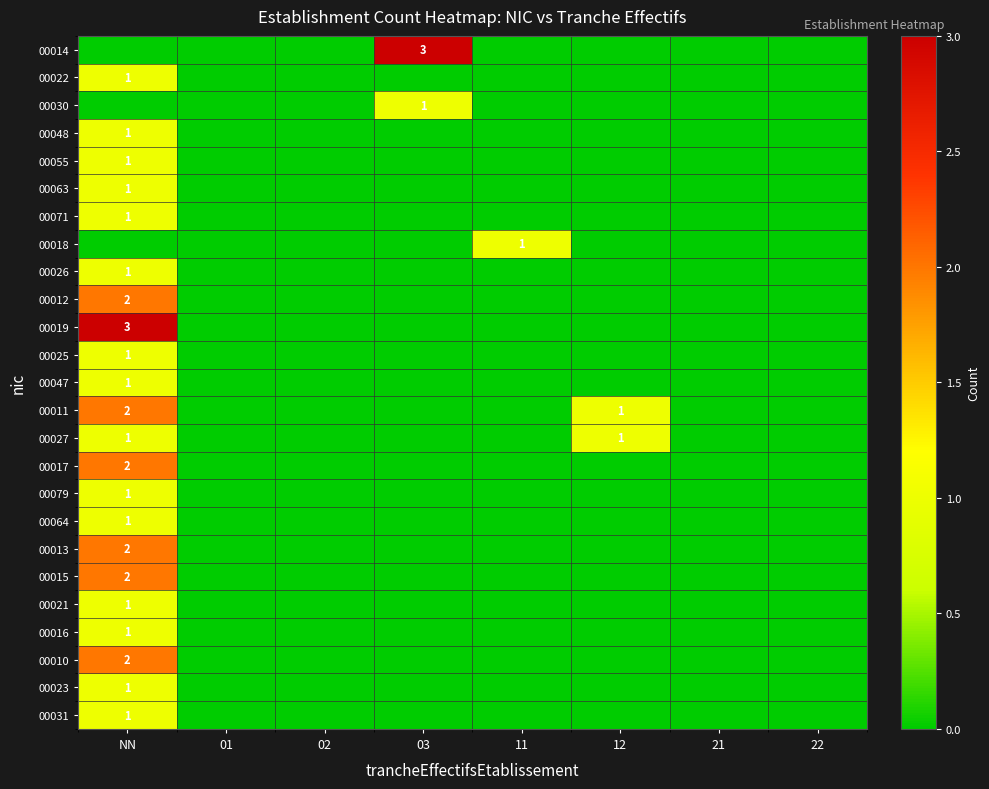

True or false: 00047 has a value of 1 at NN.

True